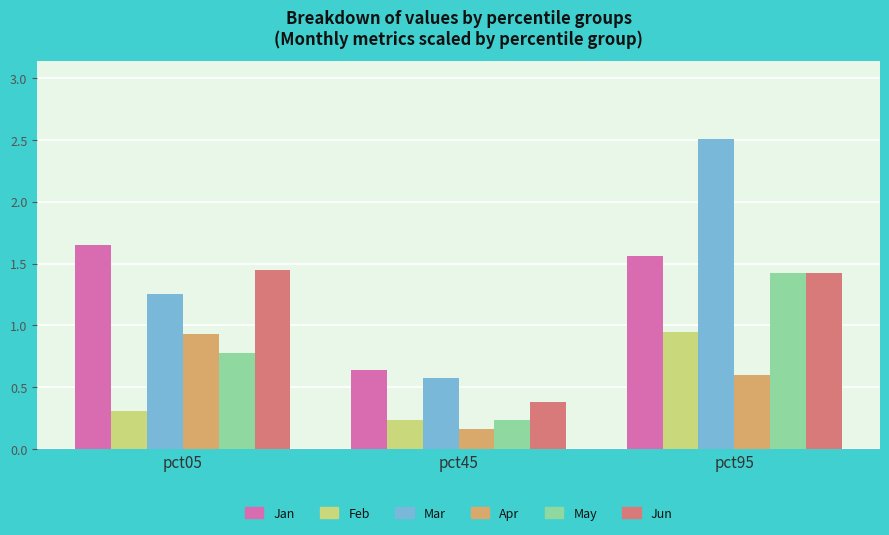

Which category has the highest value across all series?

pct95